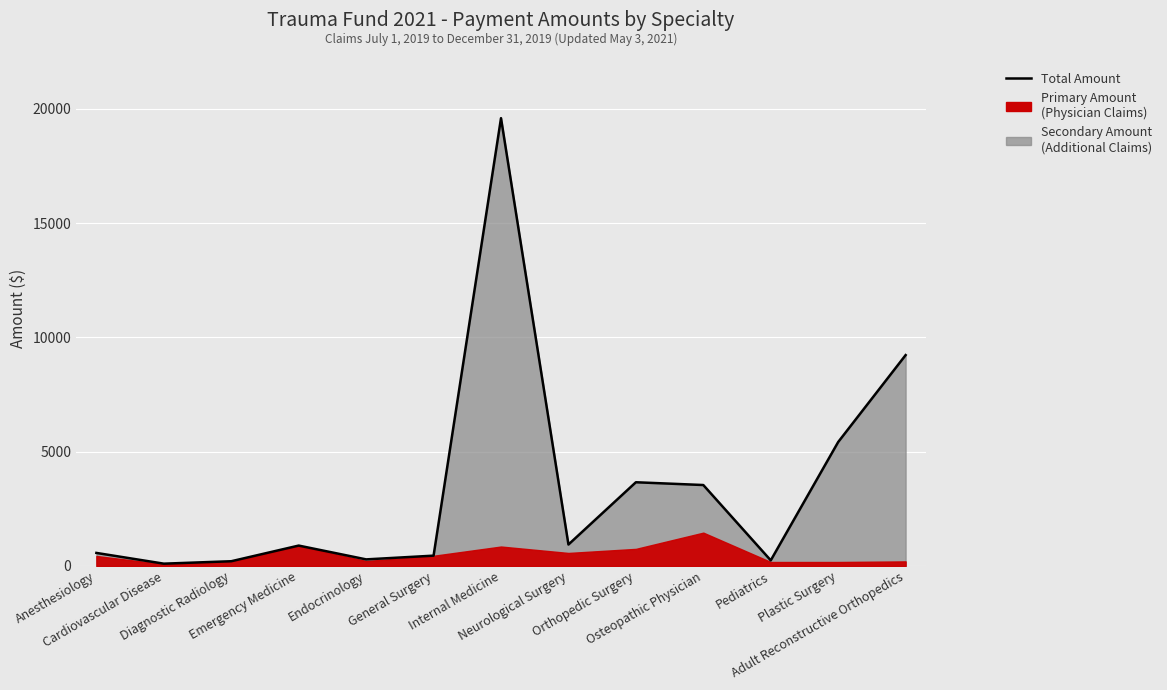

True or false: the data shows 99.8 at Cardiovascular Disease.

True